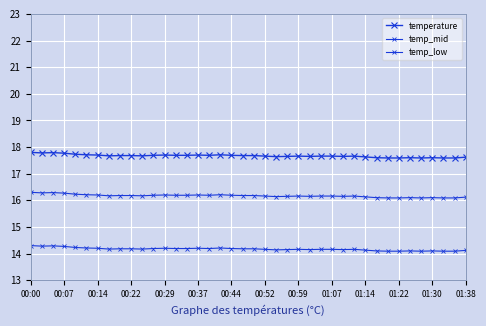

How many lines are shown in the chart?

3